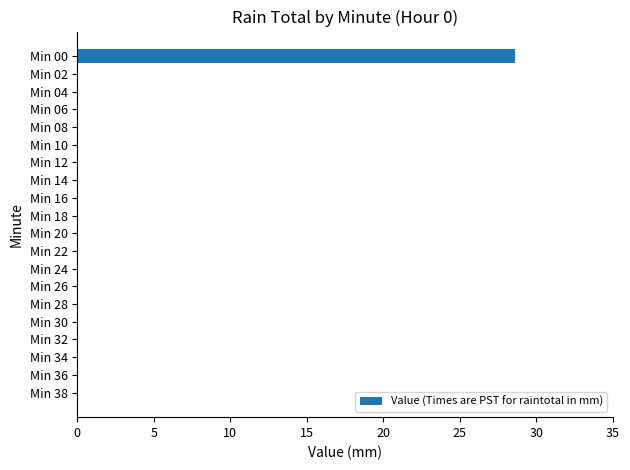

How many distinct data groups are displayed?

1